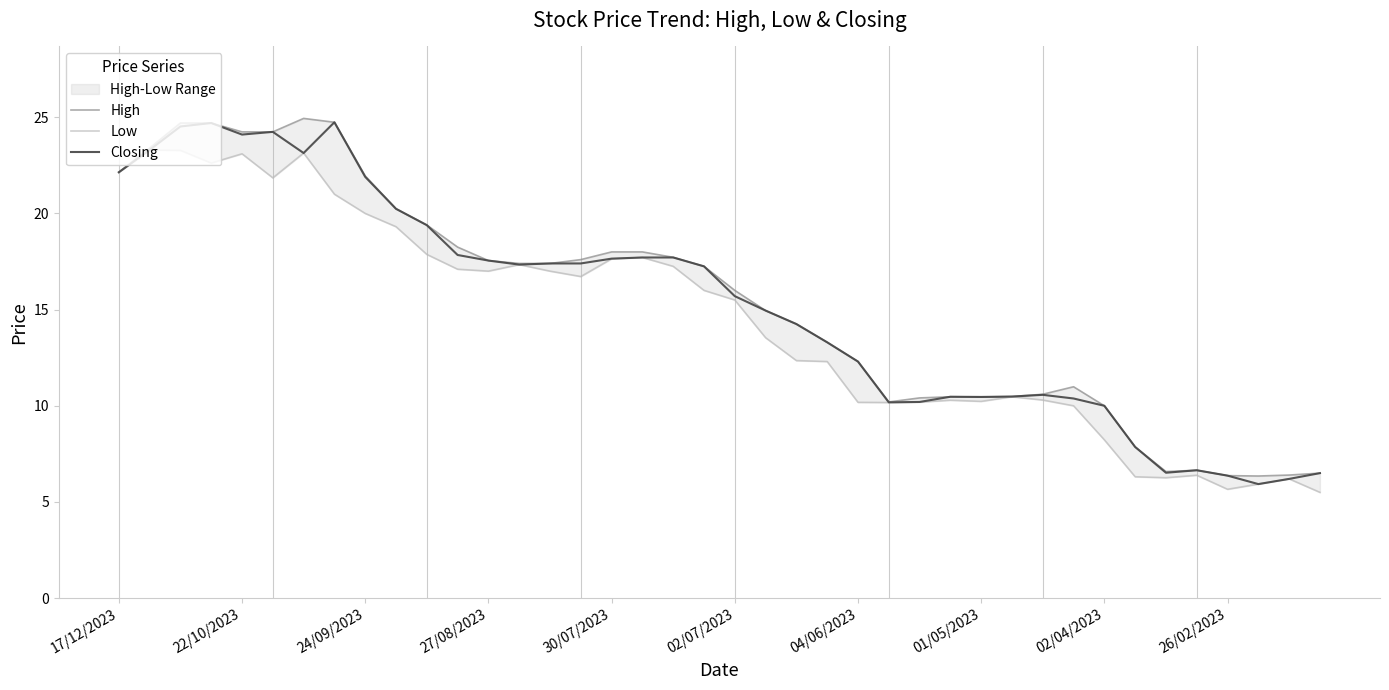

Is it true that Closing equals 31.2 at 30/07/2023?

False